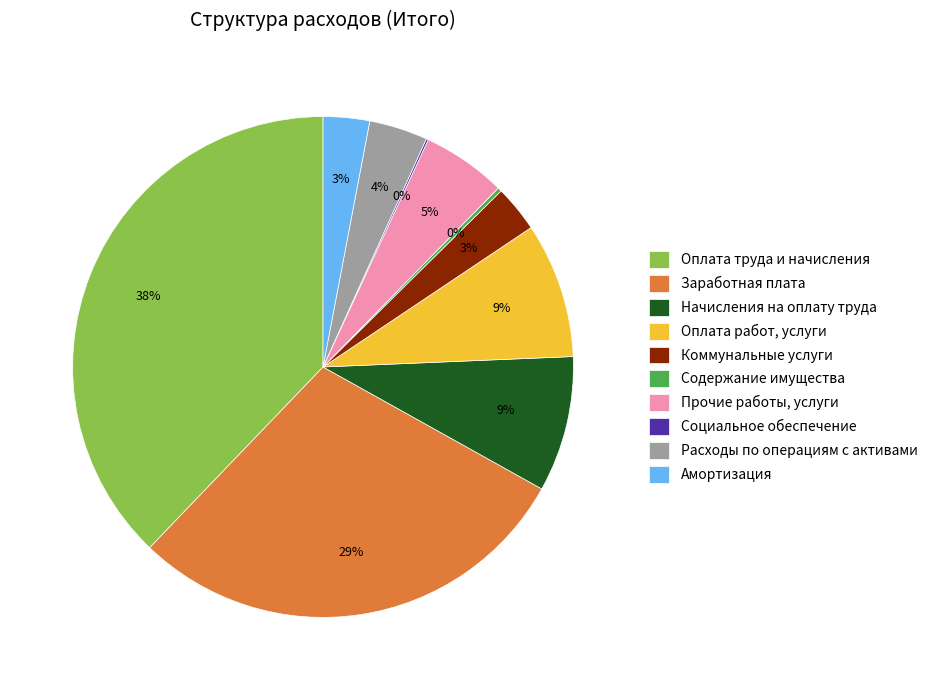

Which slice is the largest?

Оплата труда и начисления